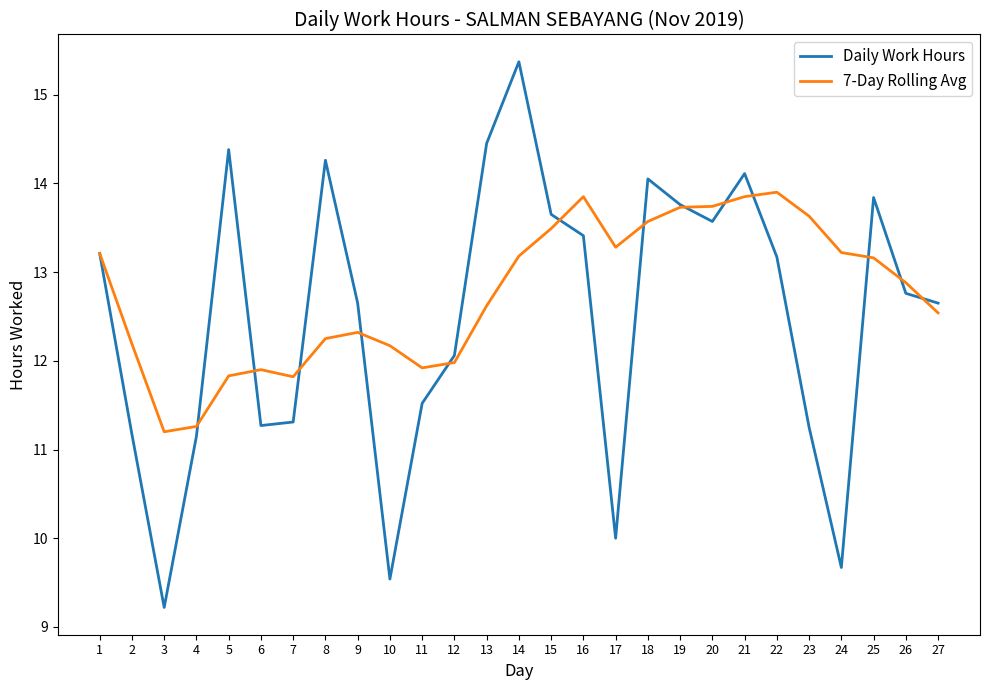

What is the difference between the highest and lowest values at 23?

2.4